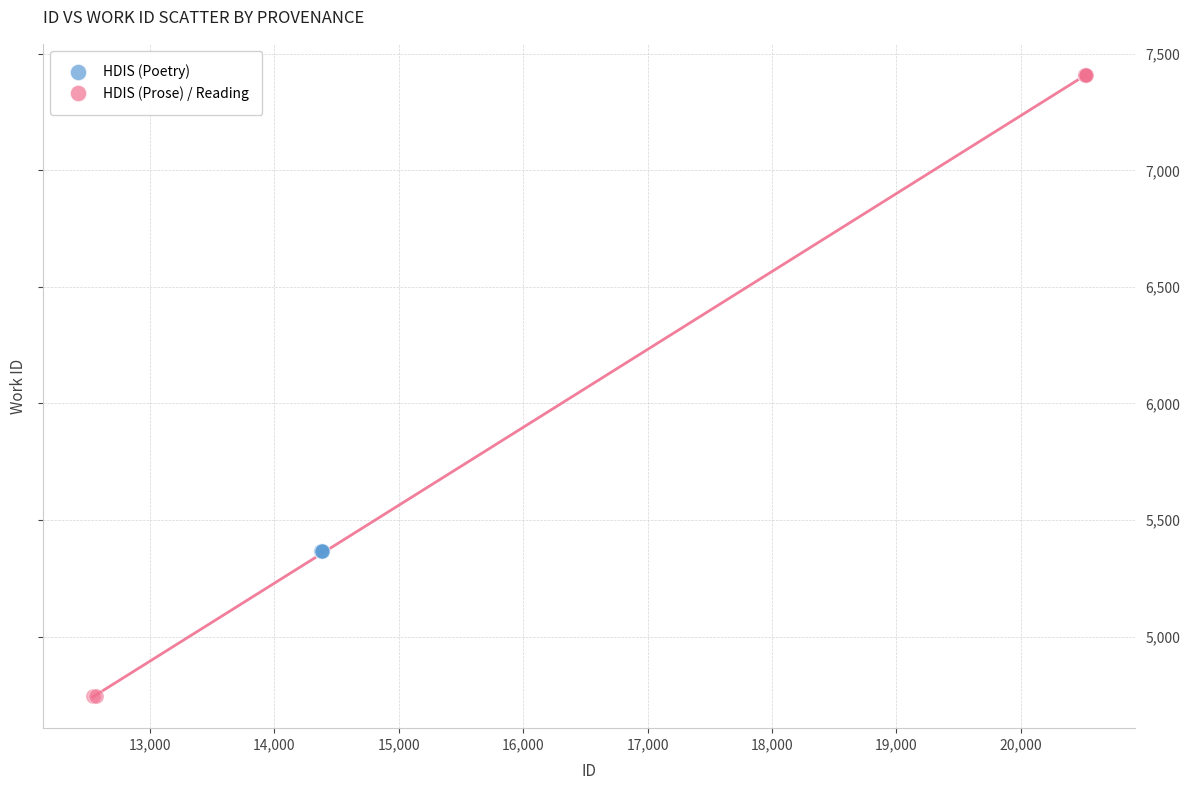

Which series reaches the maximum Y coordinate?

HDIS (Prose) / Reading